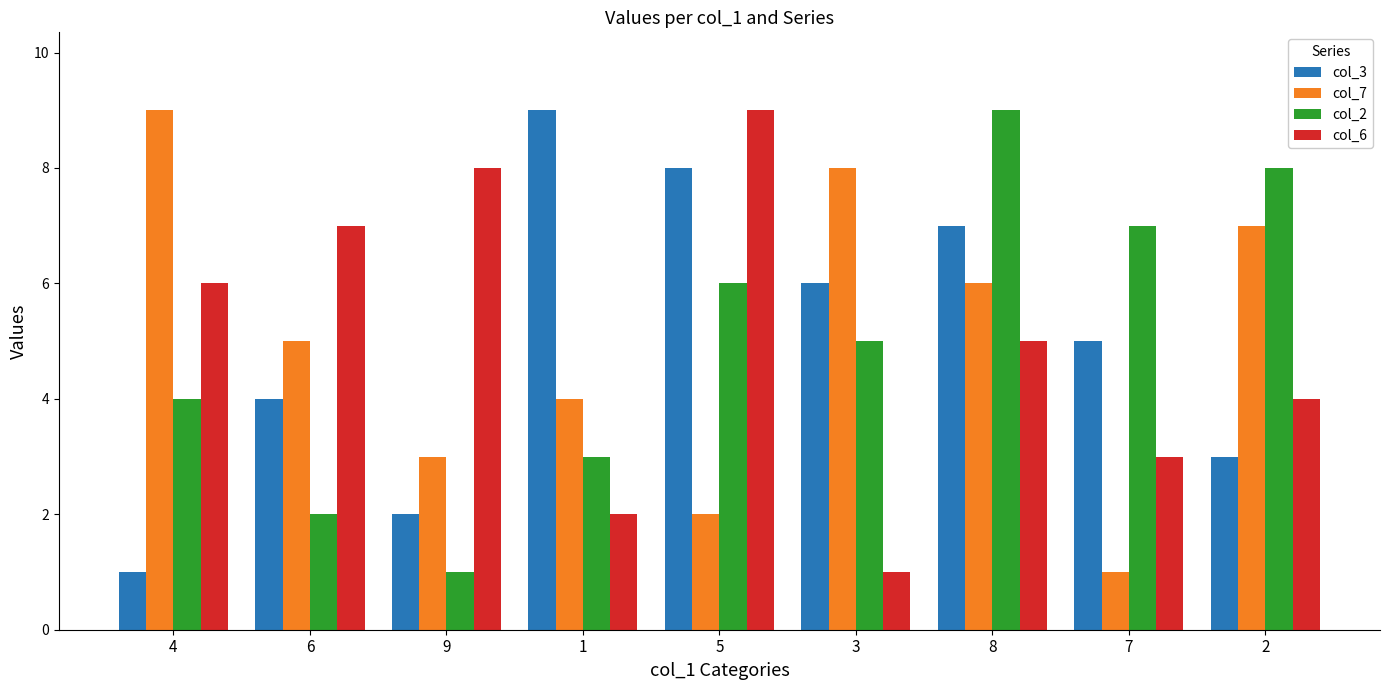

What is the highest value of the col_2 series?

9